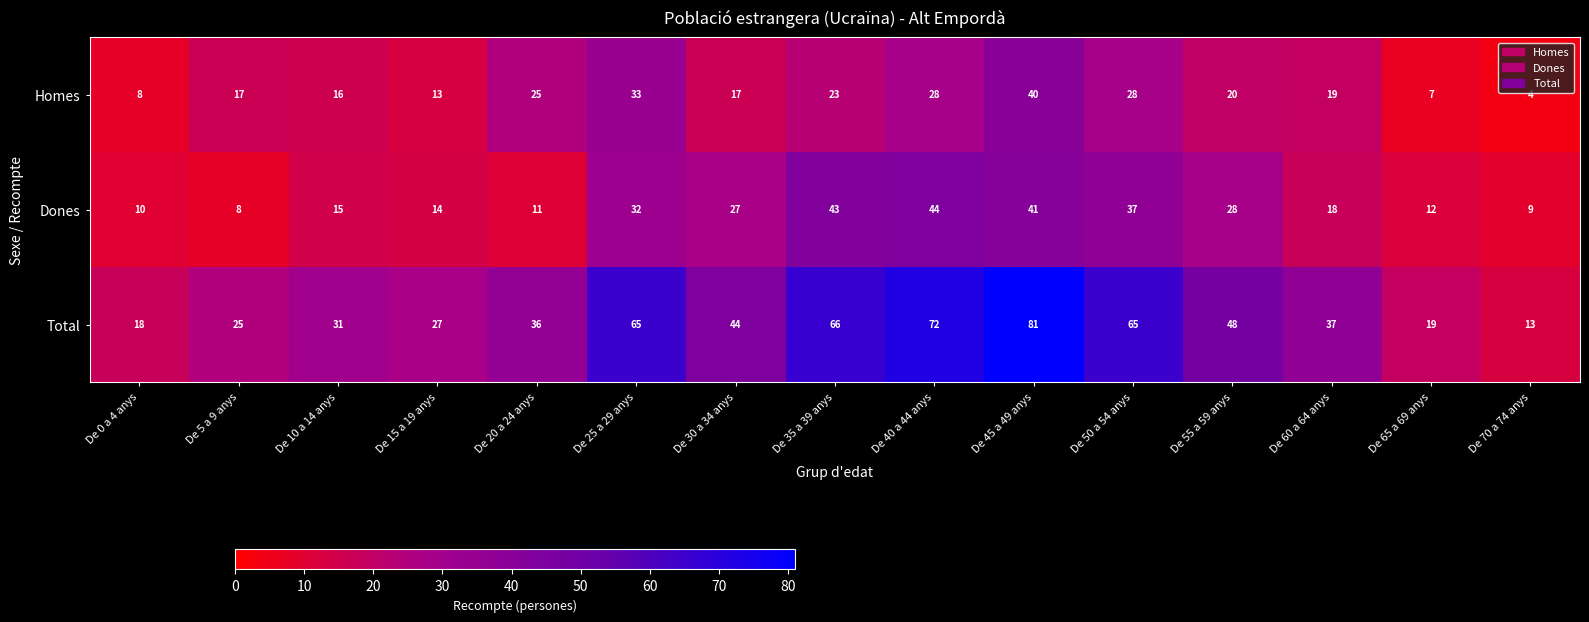

What is the greatest value displayed?

81